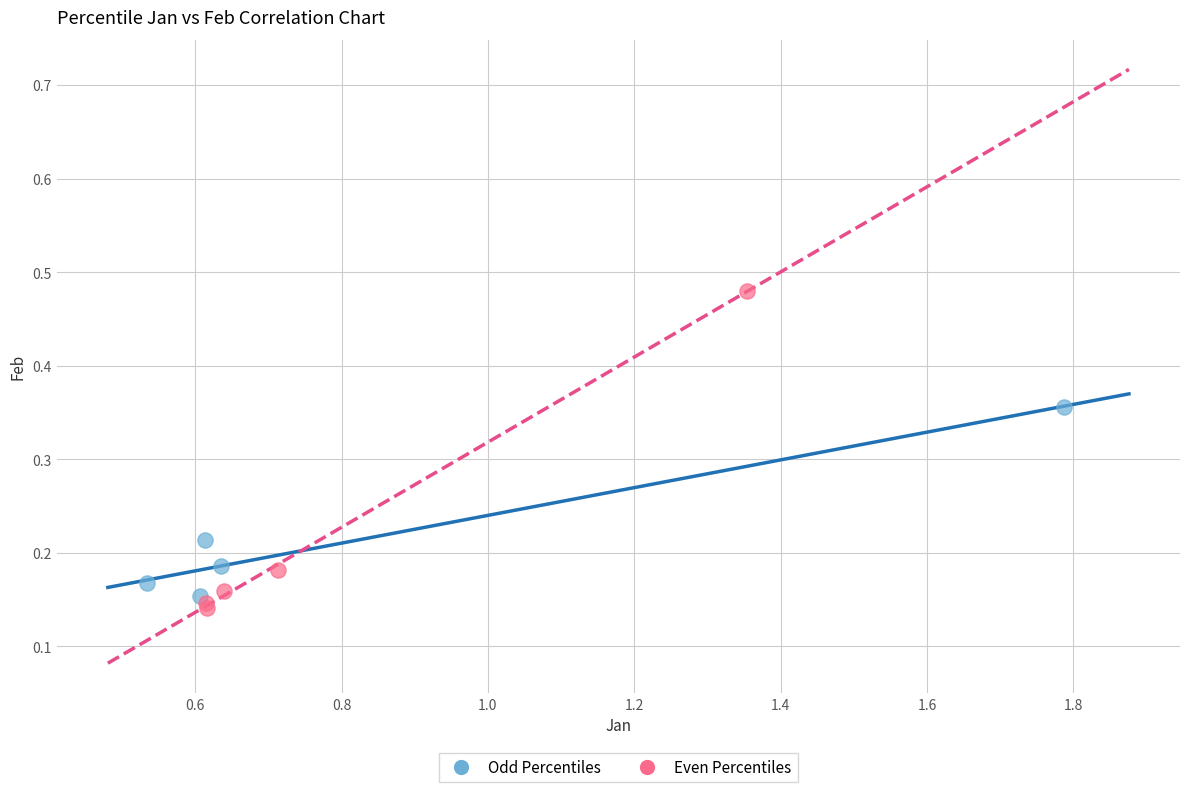

Which series has the largest Y range (max minus min)?

Even Percentiles